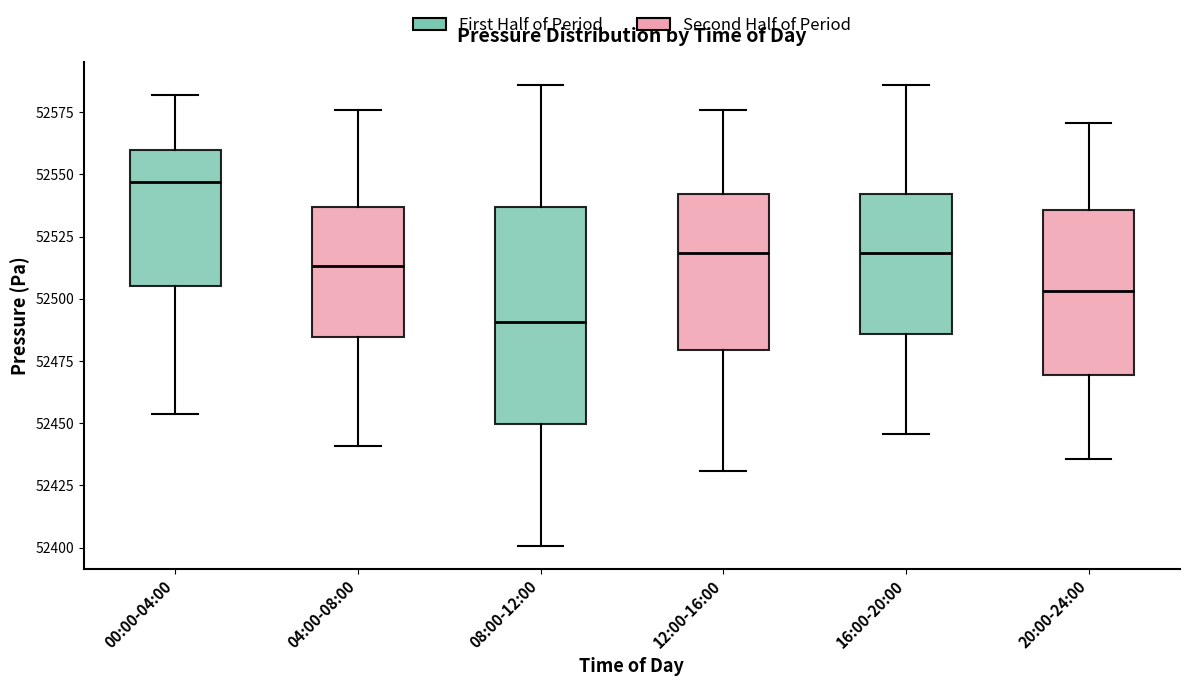

Which box's median line is the lowest?

08:00-12:00